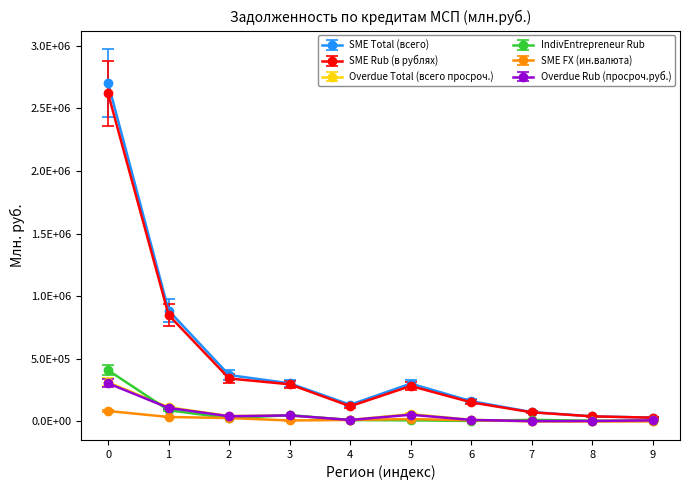

Is this an area chart (filled region under the line)?

No